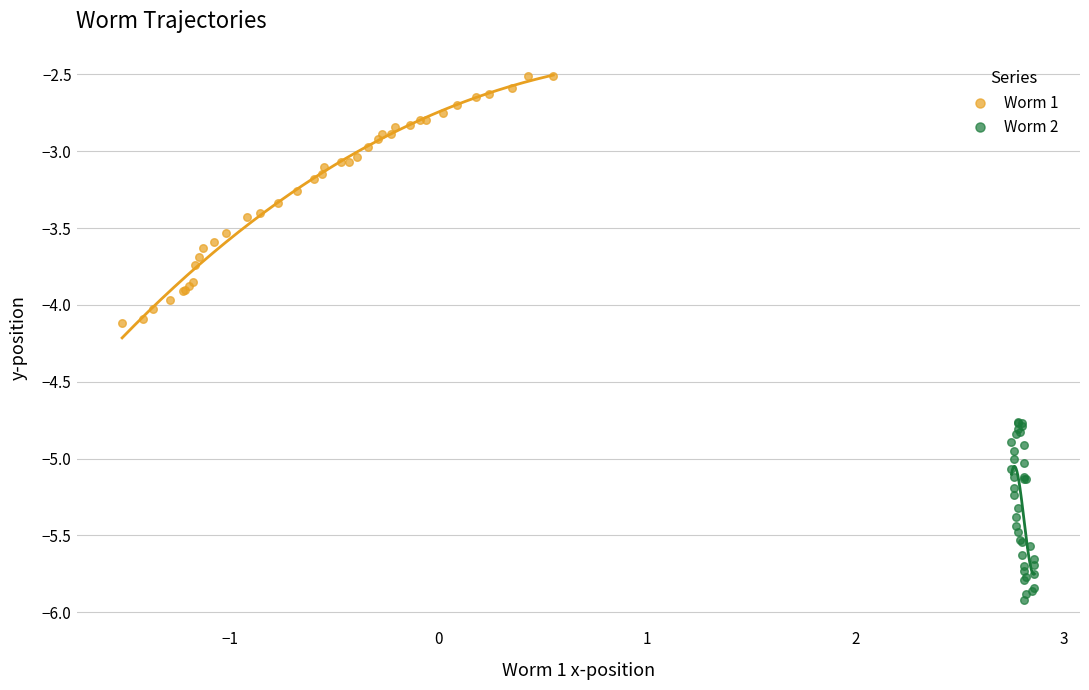

Which series reaches the maximum Y coordinate?

Worm 1